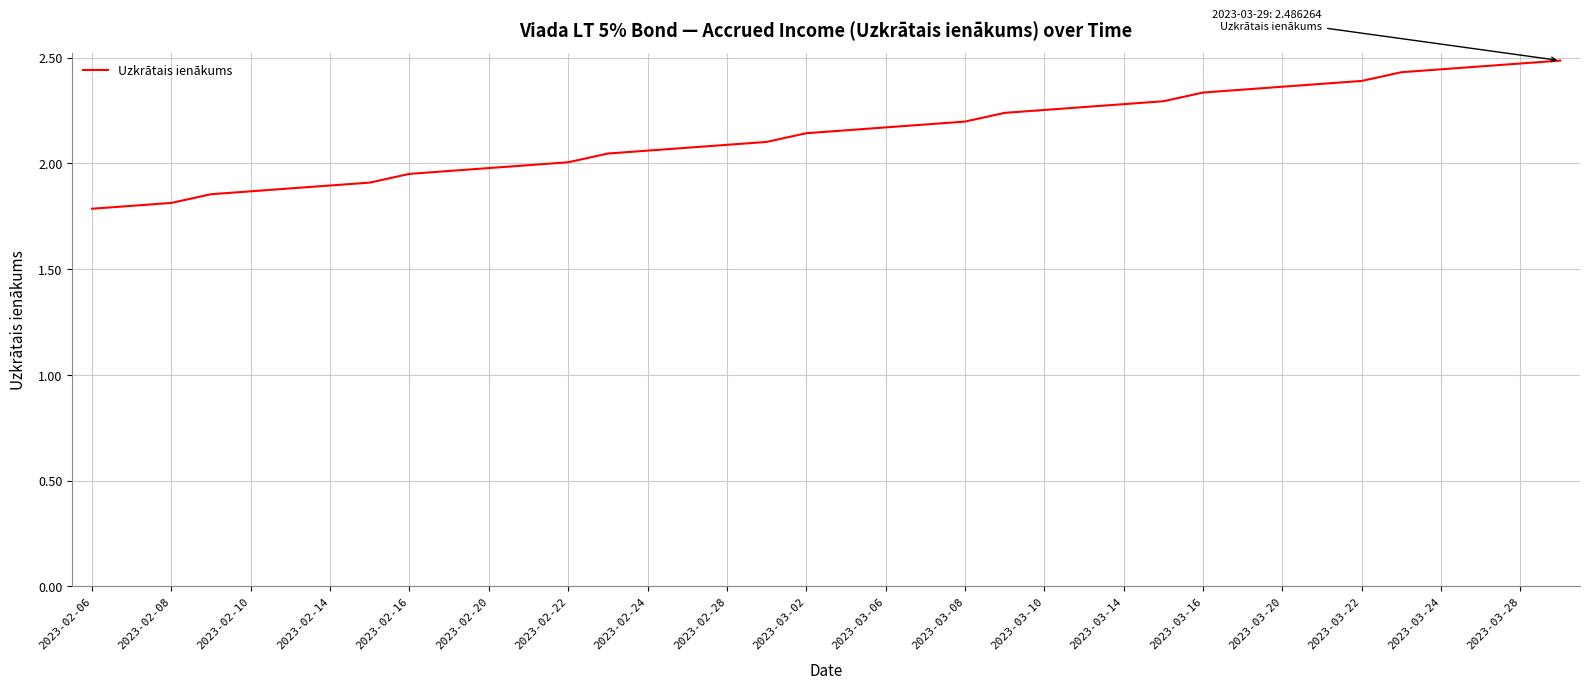

What is the difference between the maximum and minimum values?

0.7